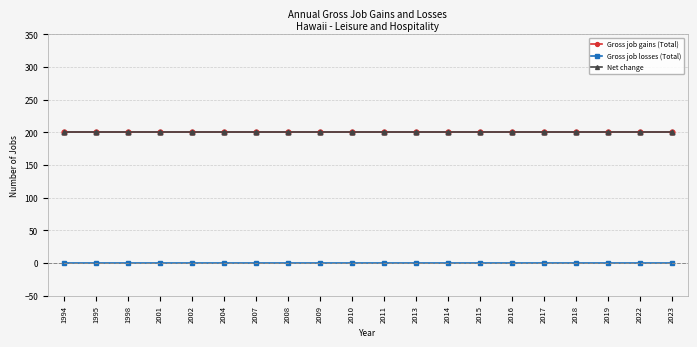

True or false: Gross job gains (Total) has a value of 90 at 2015.

False